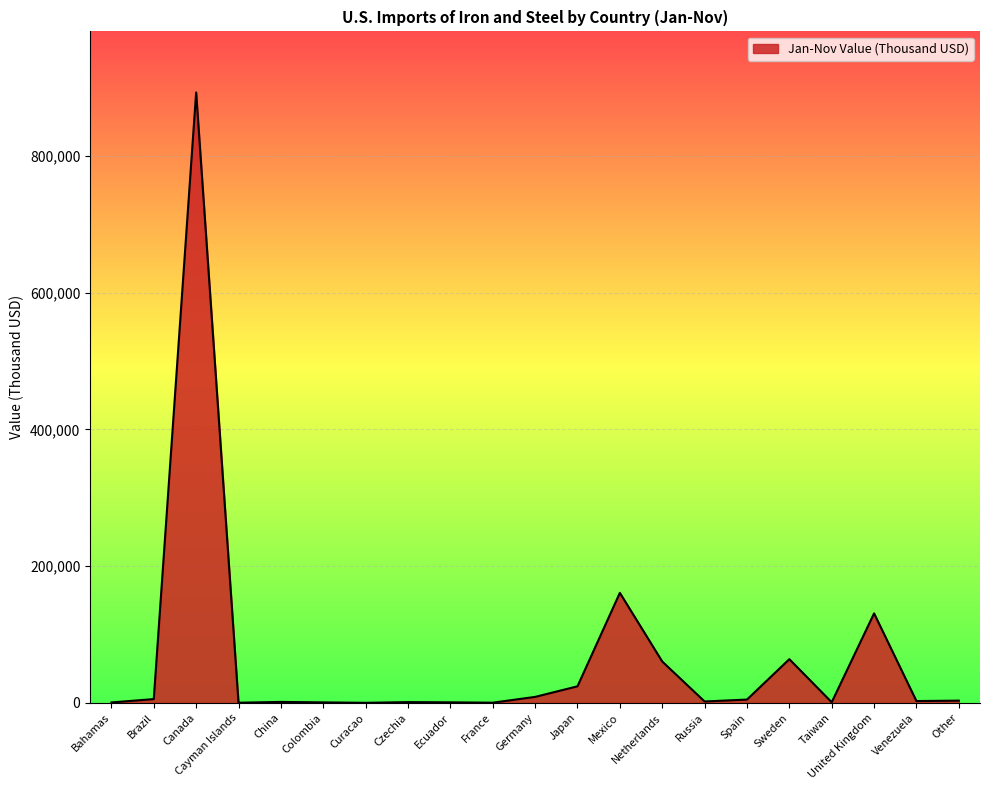

Read the value at Mexico.

161000